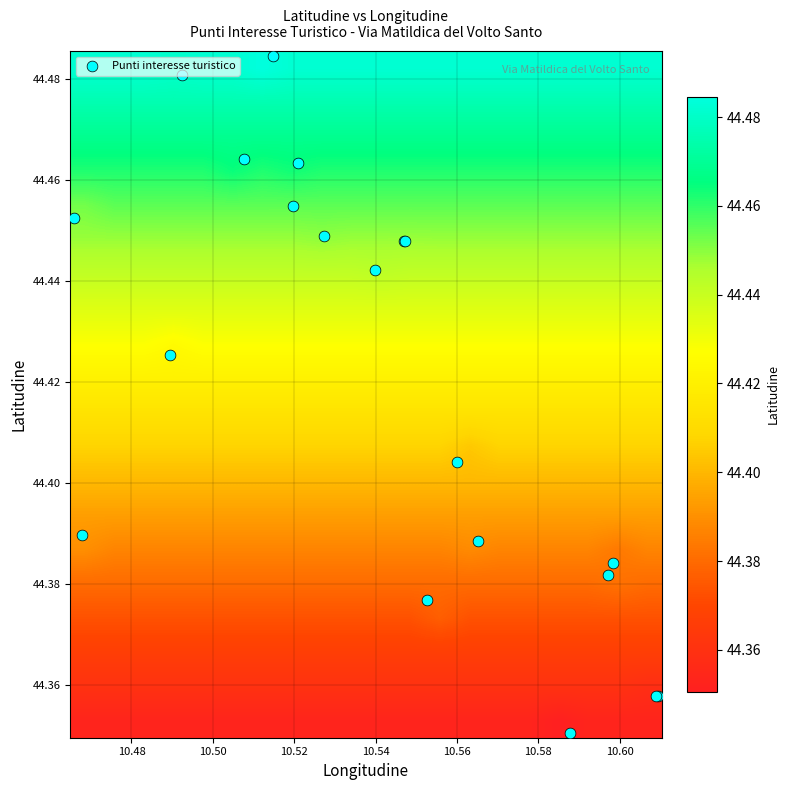

At how many categories does at least one series exceed 44?

20